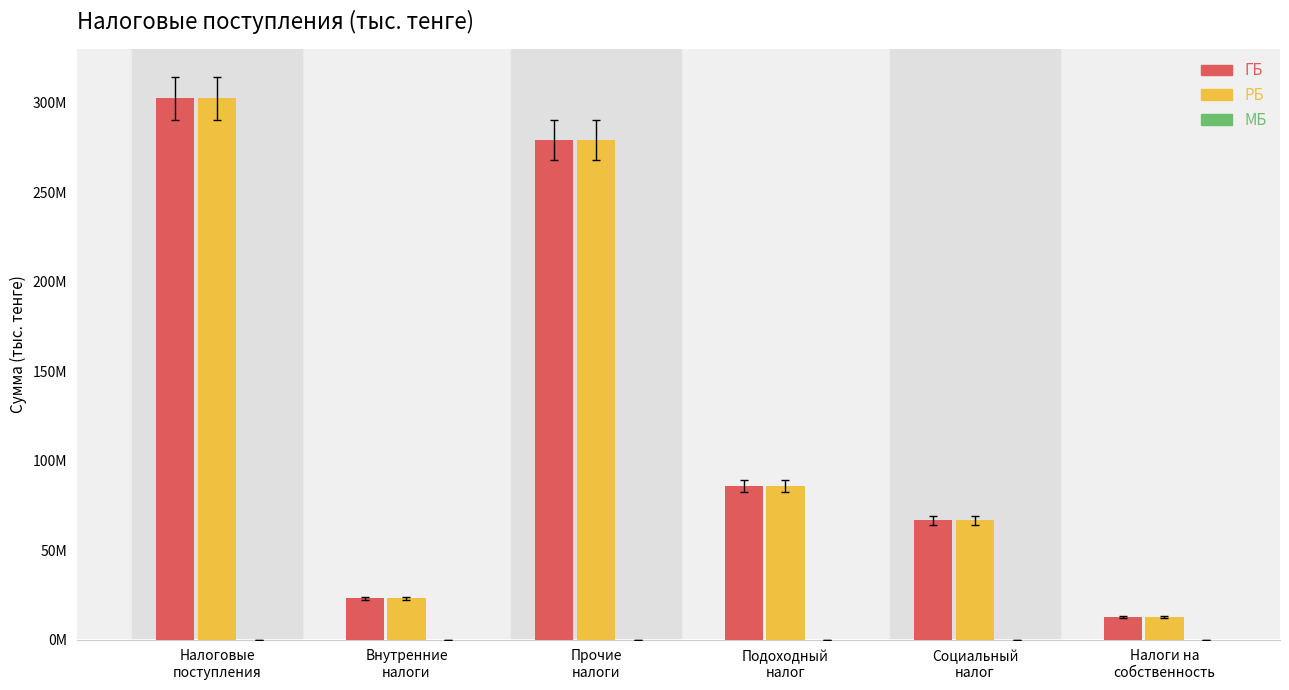

Which series has the largest total across all categories?

ГБ